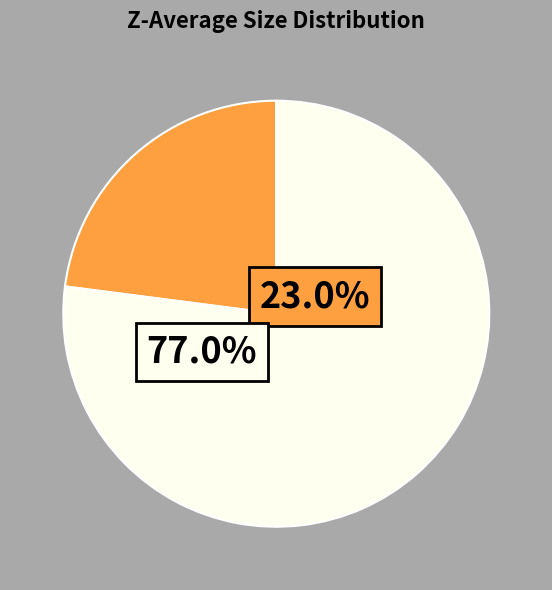

Is there any slice that represents more than half of the pie?

Yes